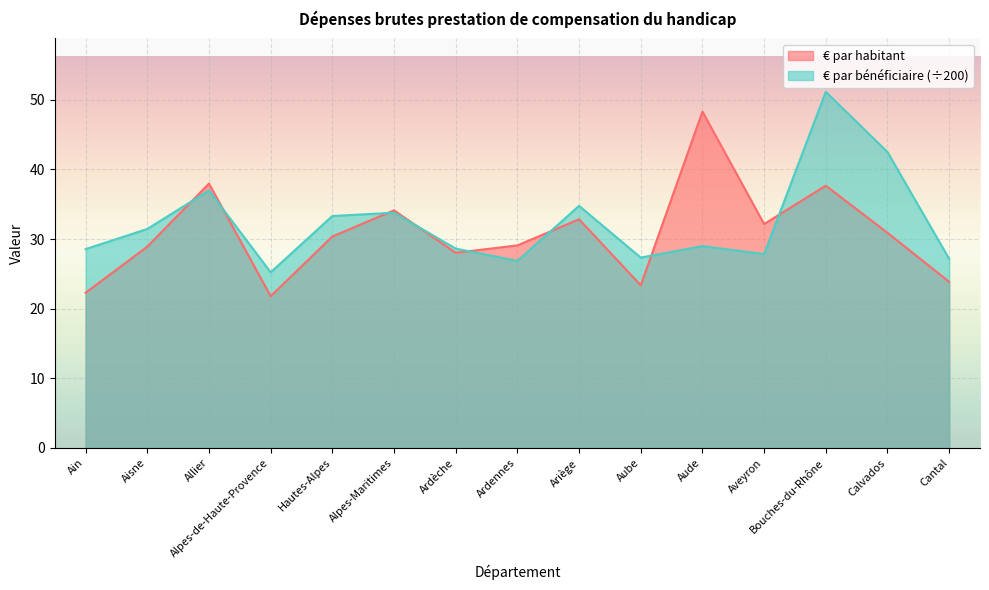

Reading left to right, transcribe all the data shown in this chart.

€ par habitant: 22.3	28.9	38.0	21.8	30.4	34.1	28.0	29.1	32.8	23.4	48.3	32.2	37.7	30.9	23.9
€ par bénéficiaire: 28.6	31.5	37.0	25.2	33.3	33.8	28.6	26.9	34.8	27.3	29.0	27.8	51.2	42.5	27.2